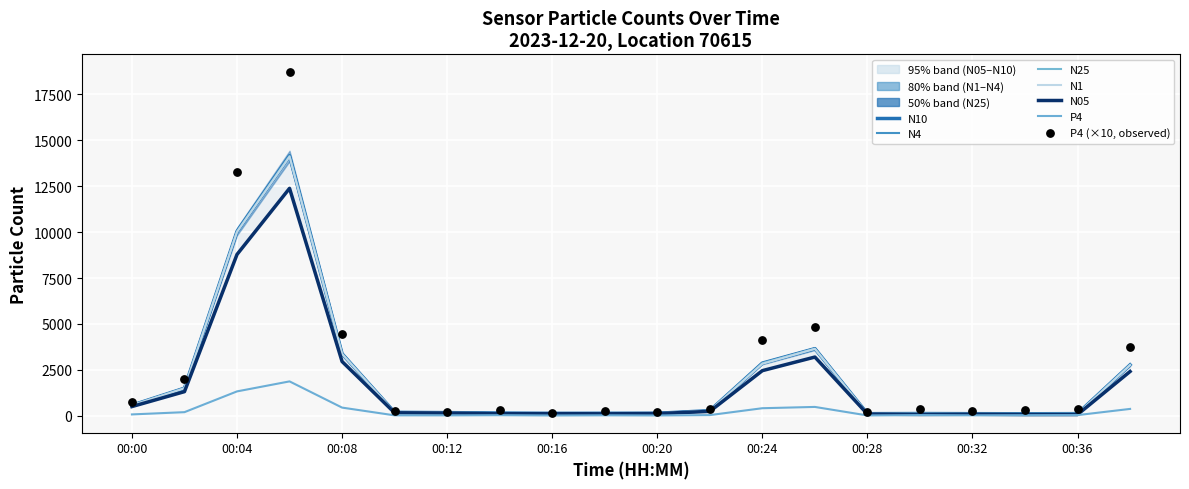

What are all the series names shown in the legend?

N05, N10, N4, N25, N1, P4